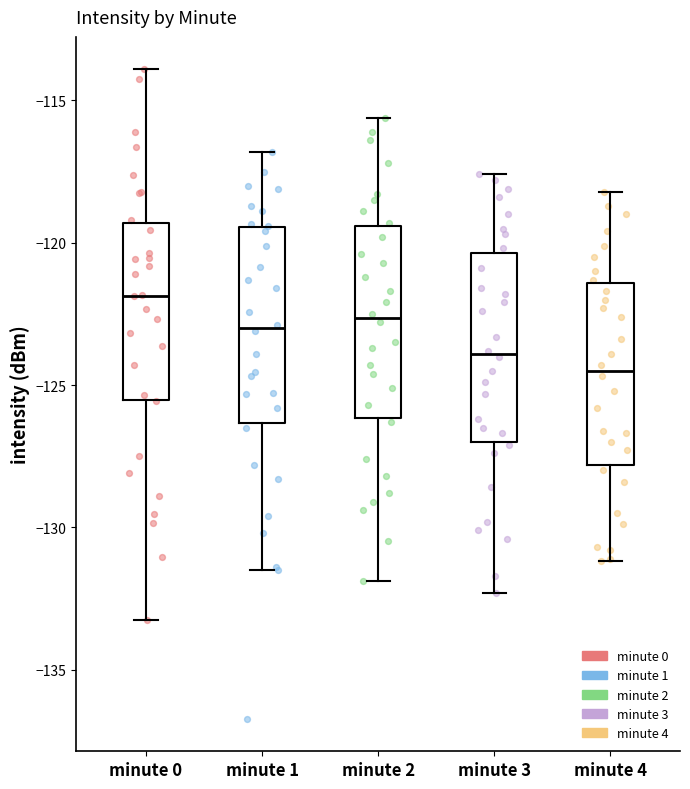

Reading left to right, read every box against the y-axis: the position of its median line, the range the box covers, and the ends of its whiskers. The values are not printed on the chart, so give them approximately, as read against the axis.

minute 0: median -122.0, box -125.5 to -119.5, whiskers -133.5 to -114.0
minute 1: median -123.0, box -126.5 to -119.5, whiskers -131.5 to -117.0
minute 2: median -122.5, box -126.0 to -119.5, whiskers -132.0 to -115.5
minute 3: median -124.0, box -127.0 to -120.5, whiskers -132.5 to -117.5
minute 4: median -124.5, box -128.0 to -121.5, whiskers -131.0 to -118.0